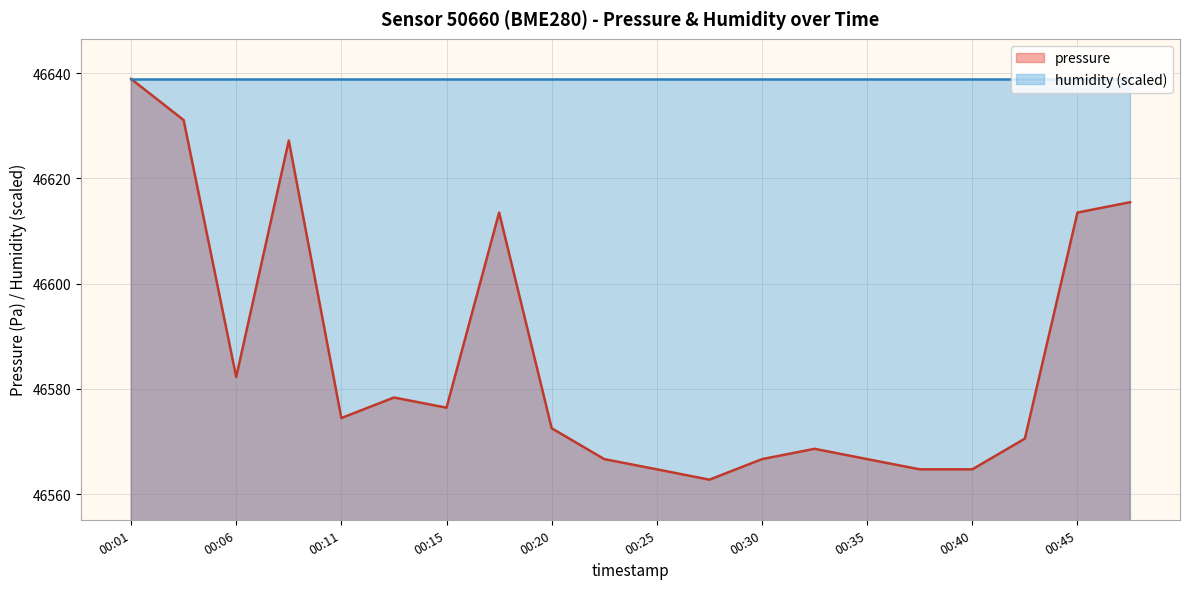

How many distinct data groups are displayed?

2